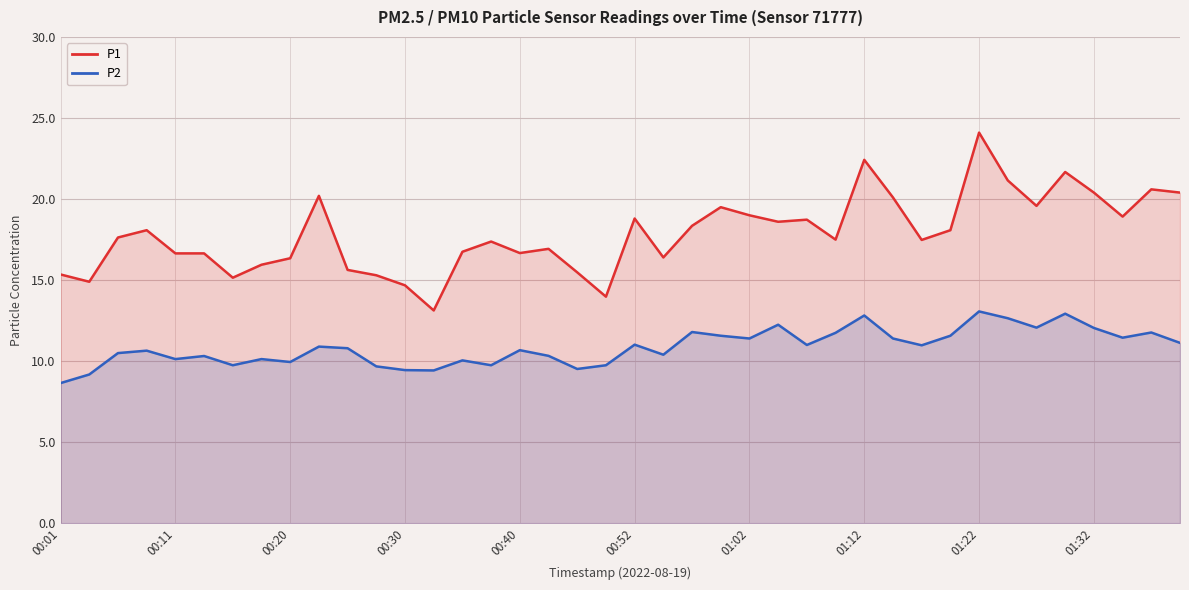

Does the chart display data point markers on the line(s)?

No